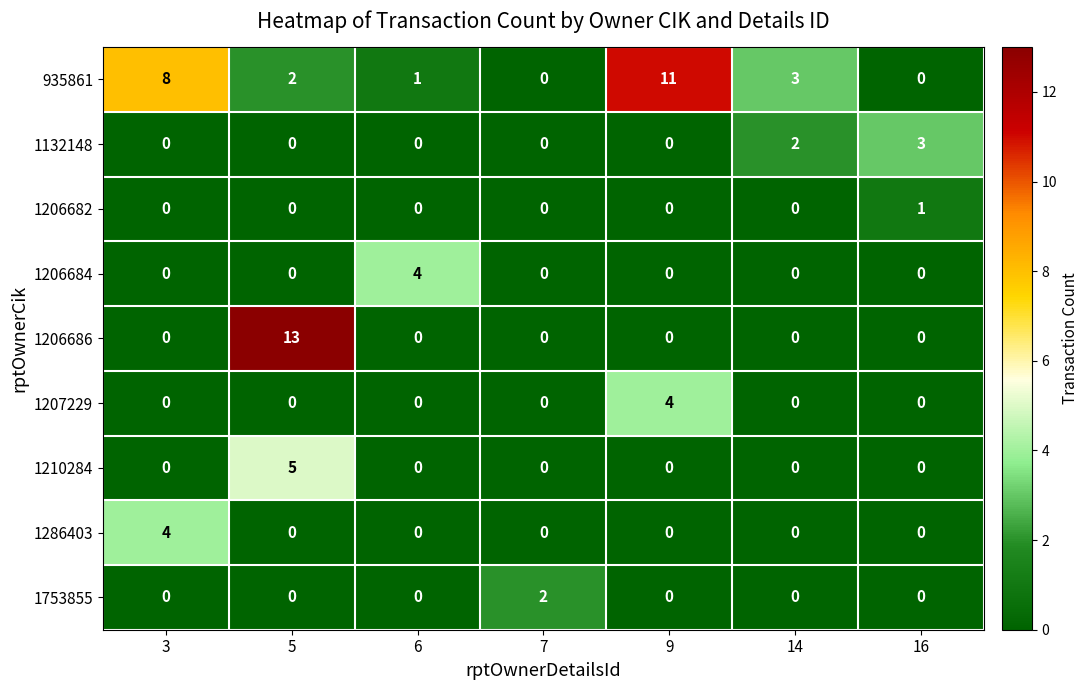

What is the spread (max minus min) of values at 5?

13